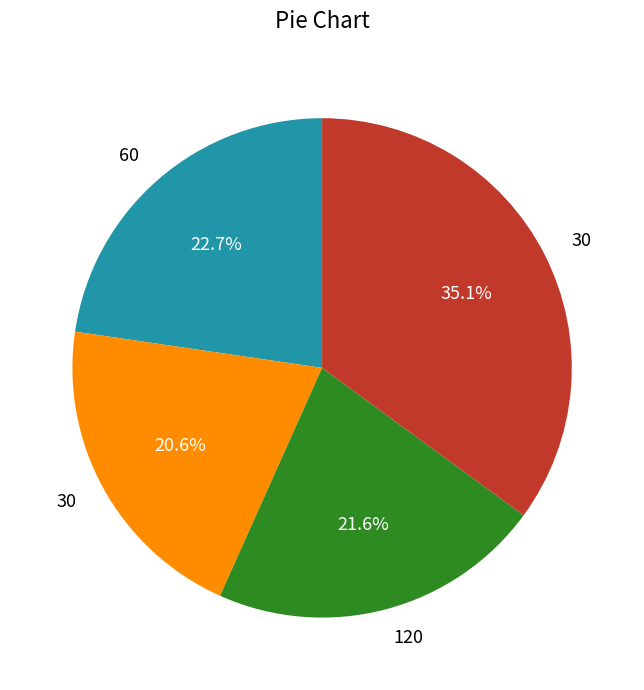

Does any single category account for the majority?

No